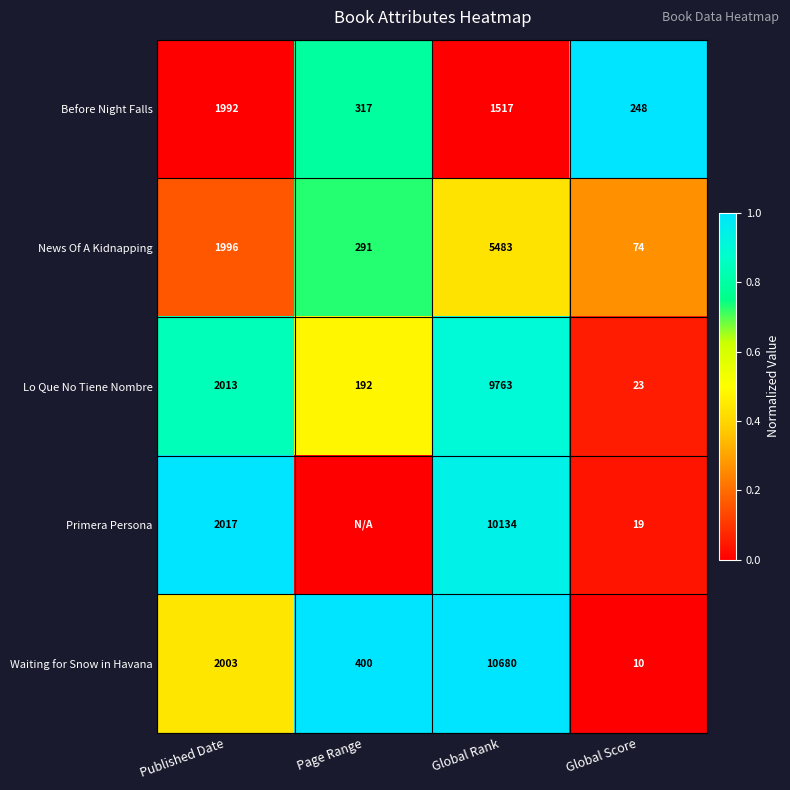

At which label is Lo Que No Tiene Nombre closest to 4893?

Published Date